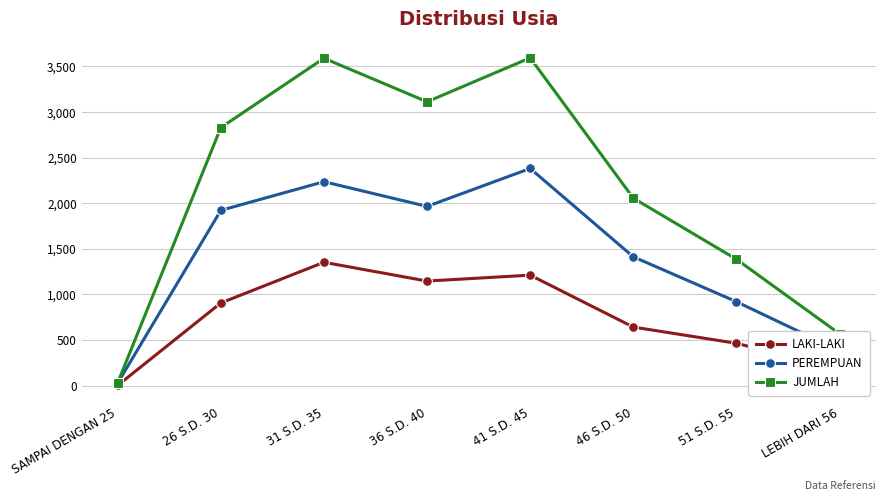

Which label corresponds to the smallest value in the chart?

SAMPAI DENGAN 25